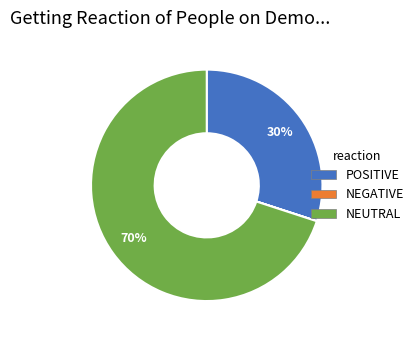

Does any single category account for the majority?

Yes